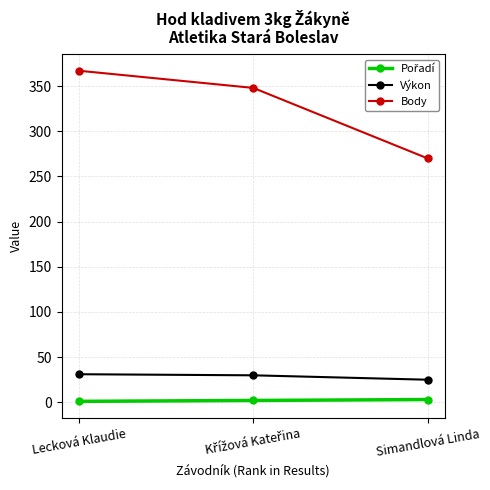

What is the lowest value of the Body series?

270.0